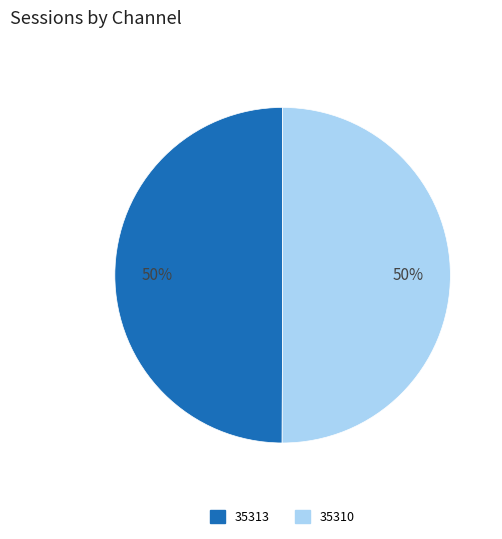

Is it true that 35310 is 50% of the pie?

True